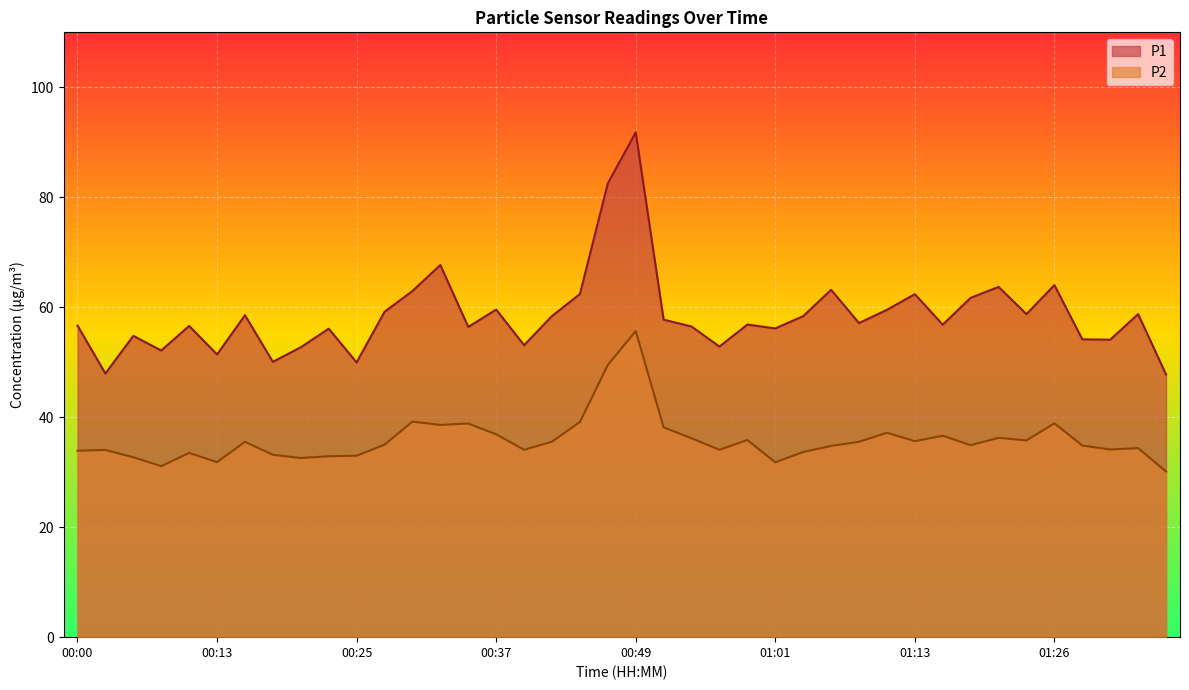

What is the approximate value of P1 at 01:09?

57.1